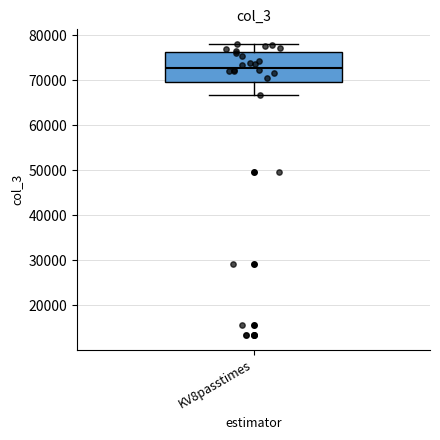

Where is the upper edge of the box for KV8passtimes on the y-axis? The values are not printed on the chart, so give them approximately, as read against the axis.

76000